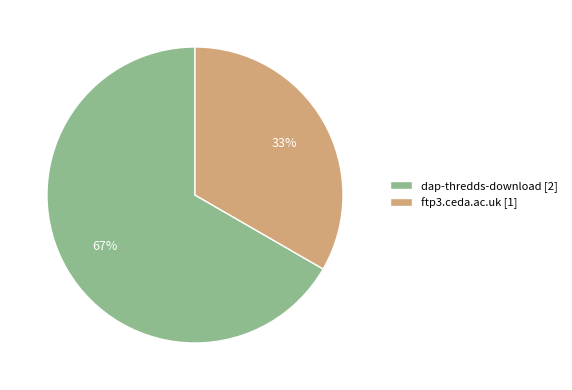

To the nearest percent, what is the combined percentage of ftp3.ceda.ac.uk and dap-thredds-download?

100%